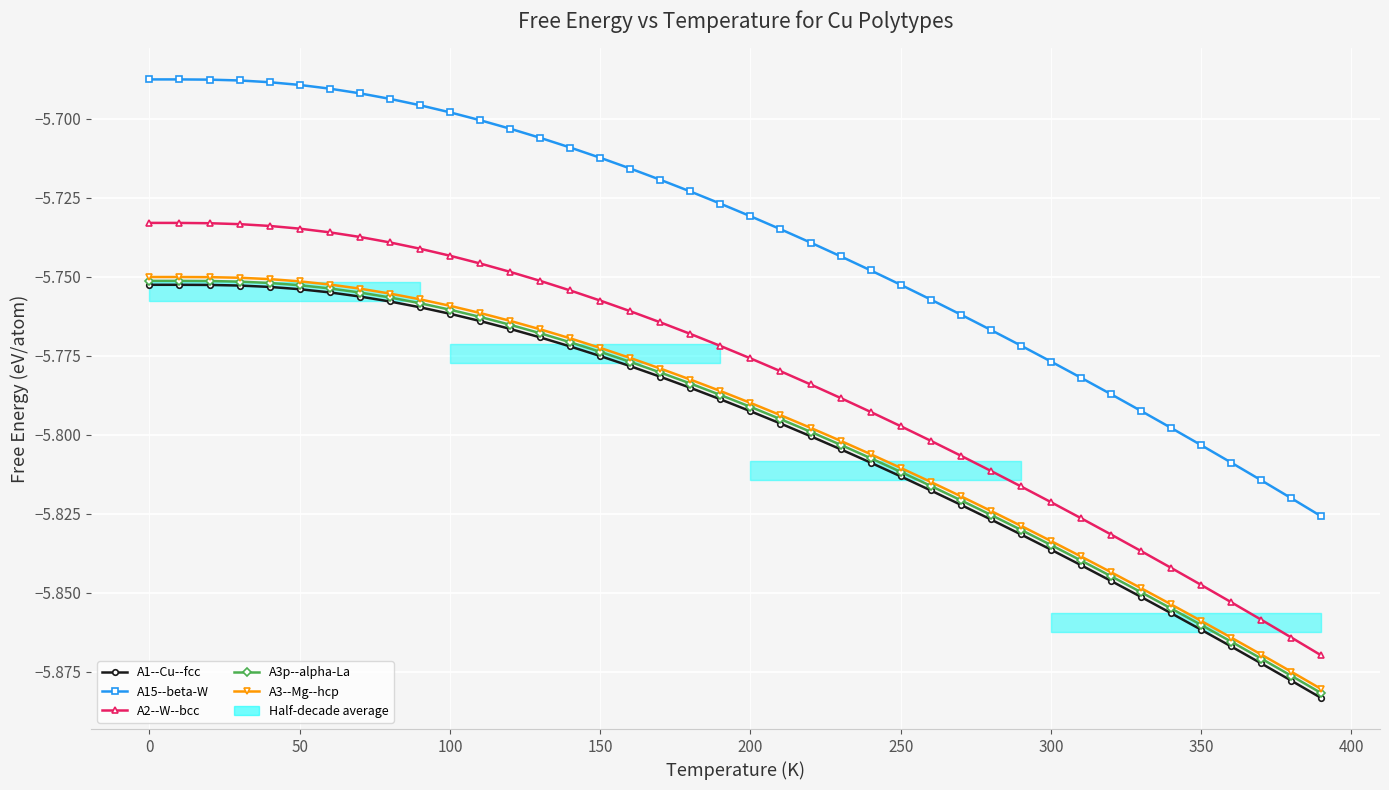

The A3--Mg--hcp series shows -3.2 at 12. True or false?

False